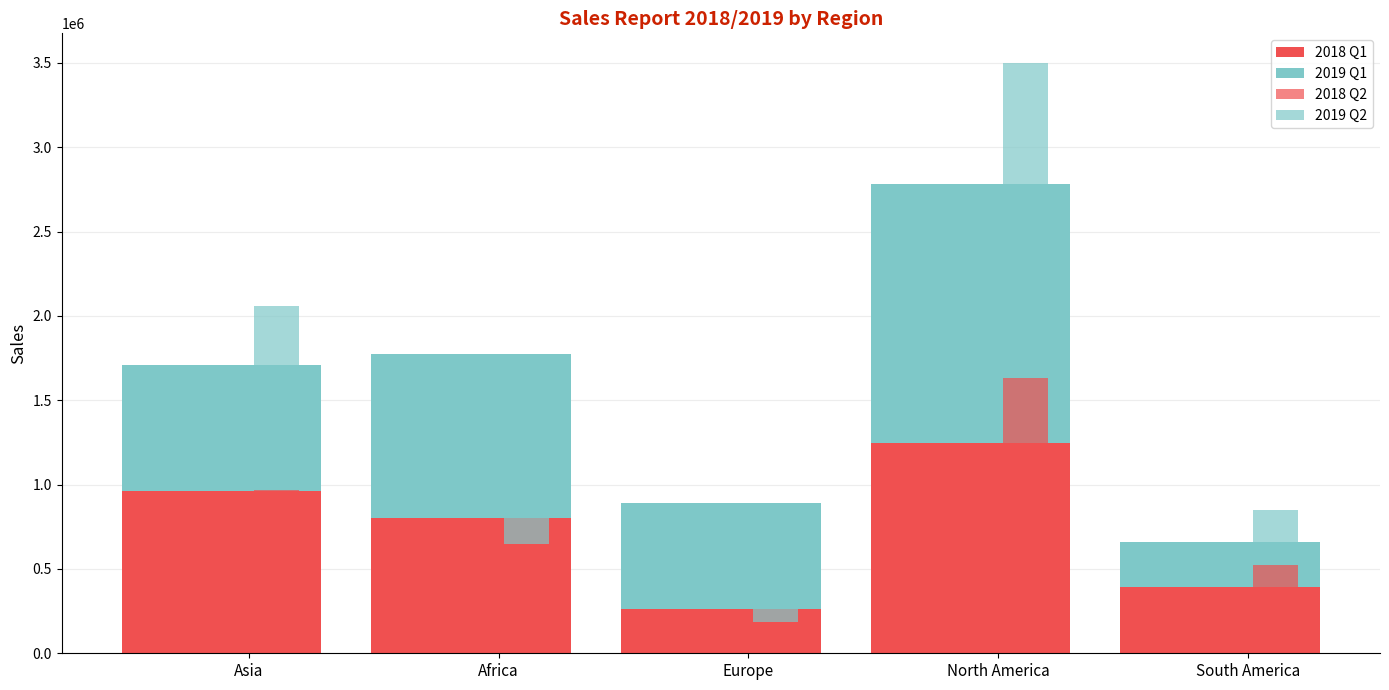

True or false: 2019 Q1 has a value of 134493 at South America.

False